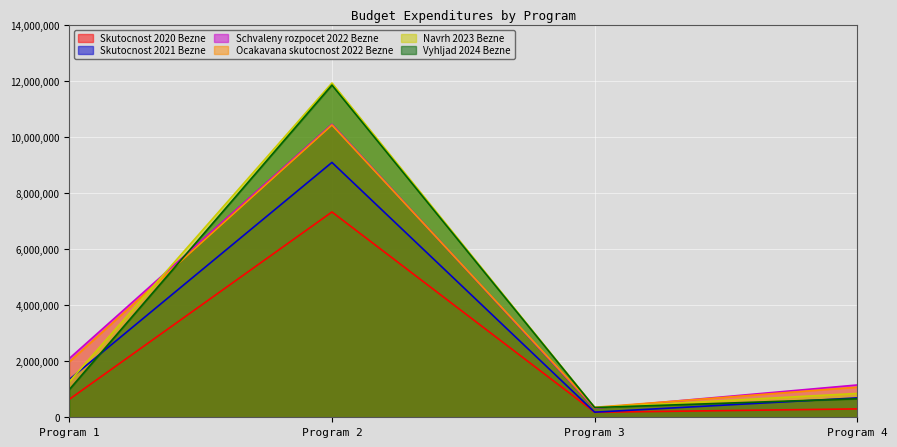

How many lines are shown in the chart?

6